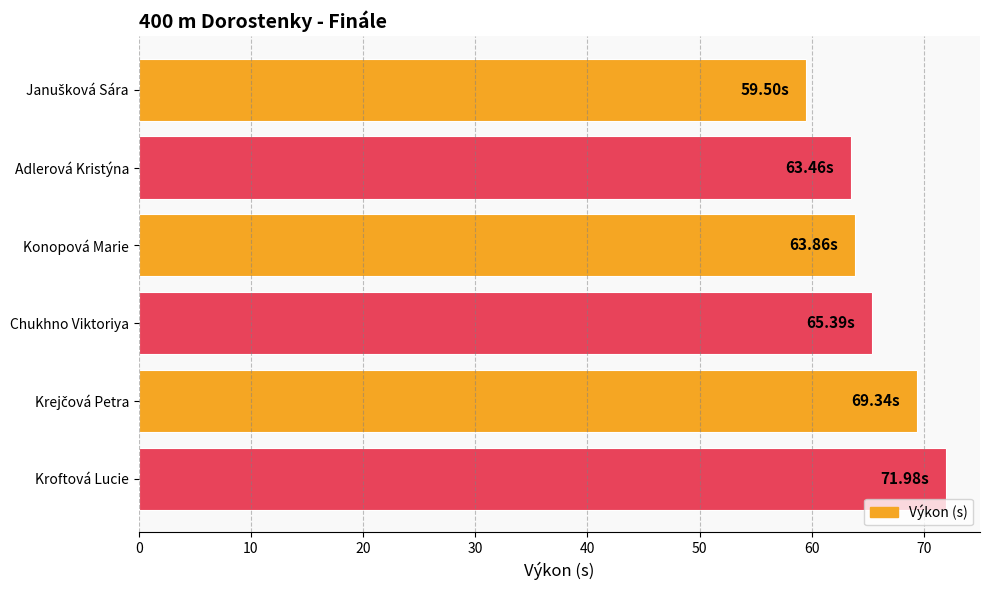

What is the change in value from Adlerová Kristýna to Kroftová Lucie?

+8.5